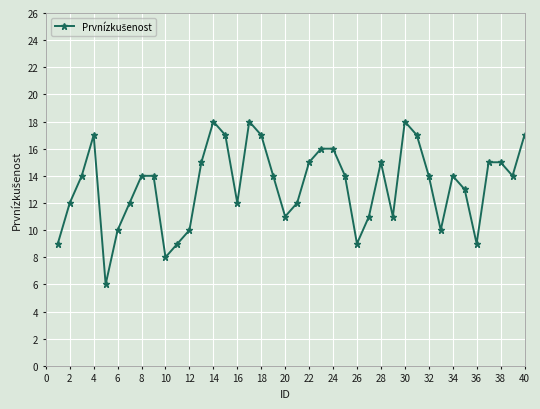

What is the value of the 3rd point from the left?

14